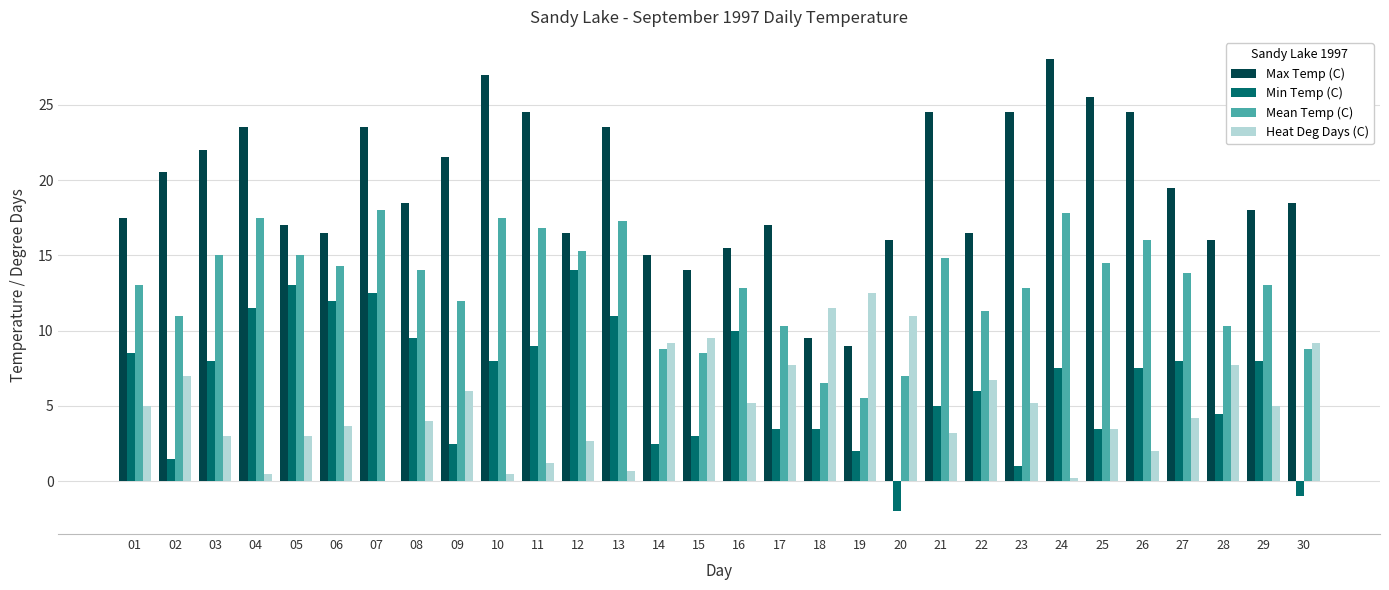

Which series has the widest spread of values?

Max Temp (C)